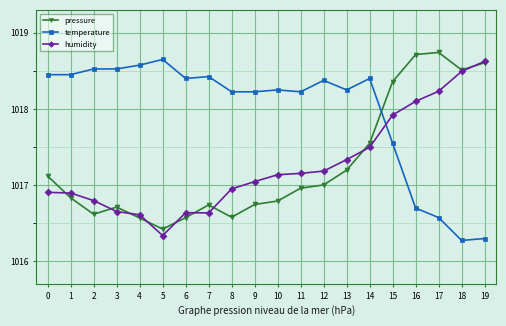

At 8, list the series in order from smallest to largest.

pressure, humidity, temperature